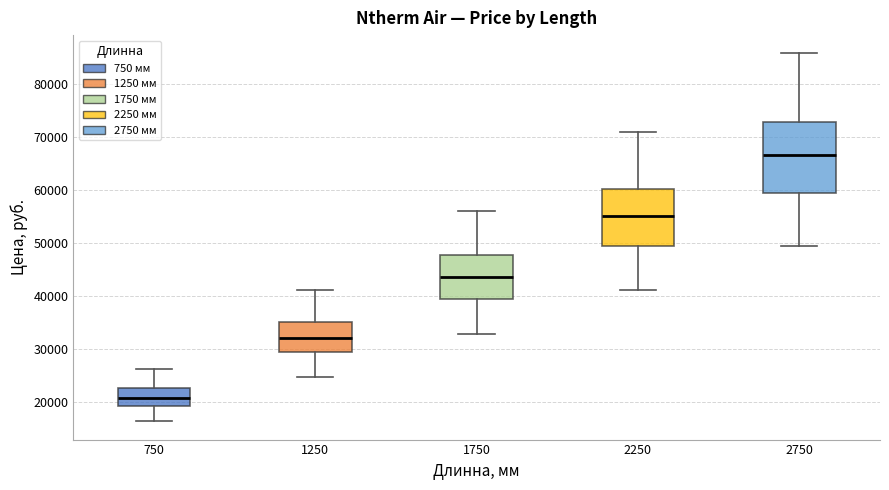

Comparing the boxes themselves (not the whiskers), which one is the tallest?

2750